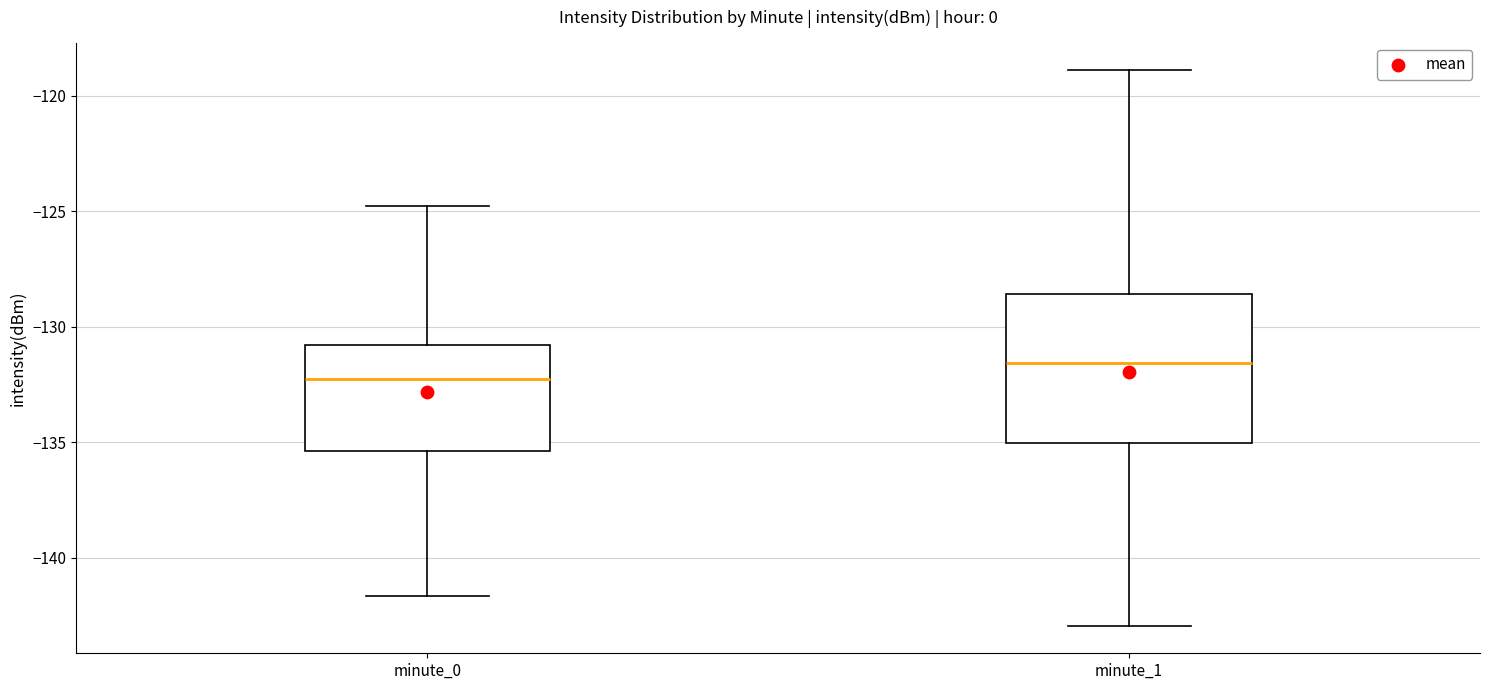

Which box has the highest median line?

minute_1